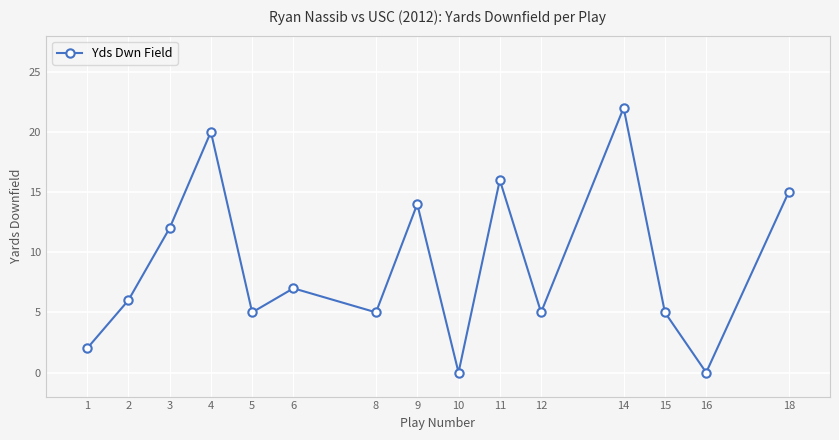

At which category does the data reach its first local valley?

5